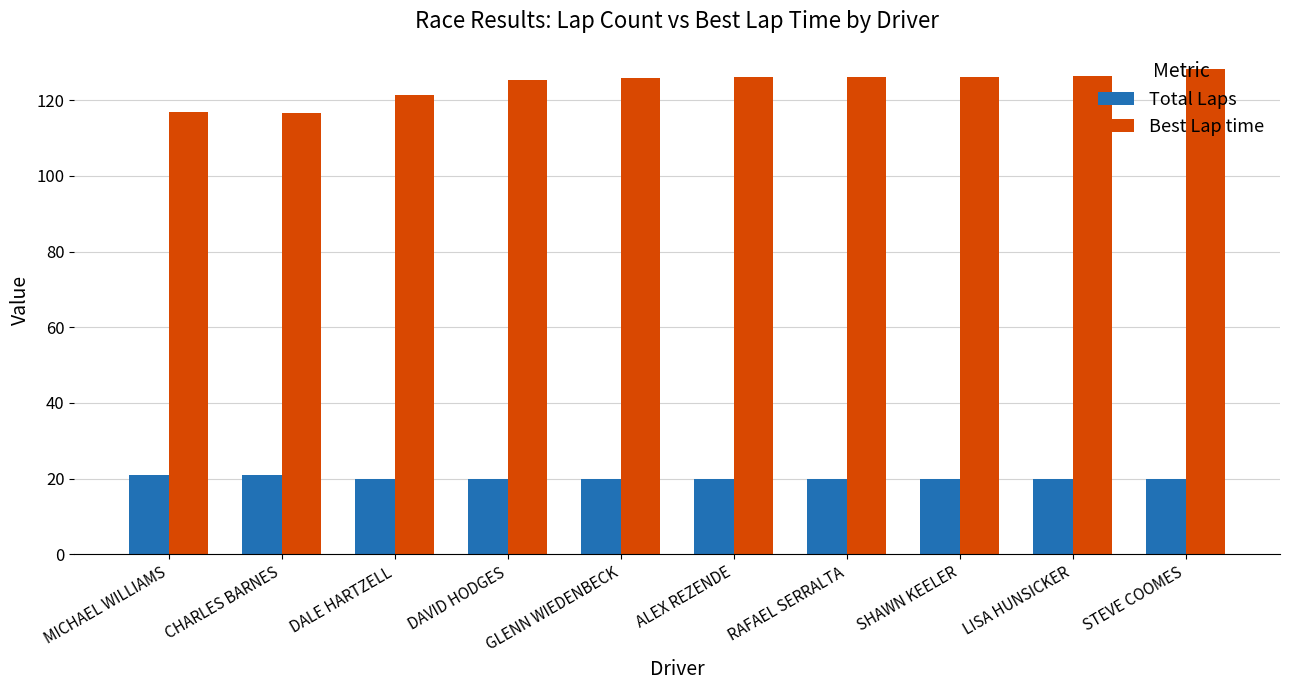

What position from the left is MICHAEL WILLIAMS?

1